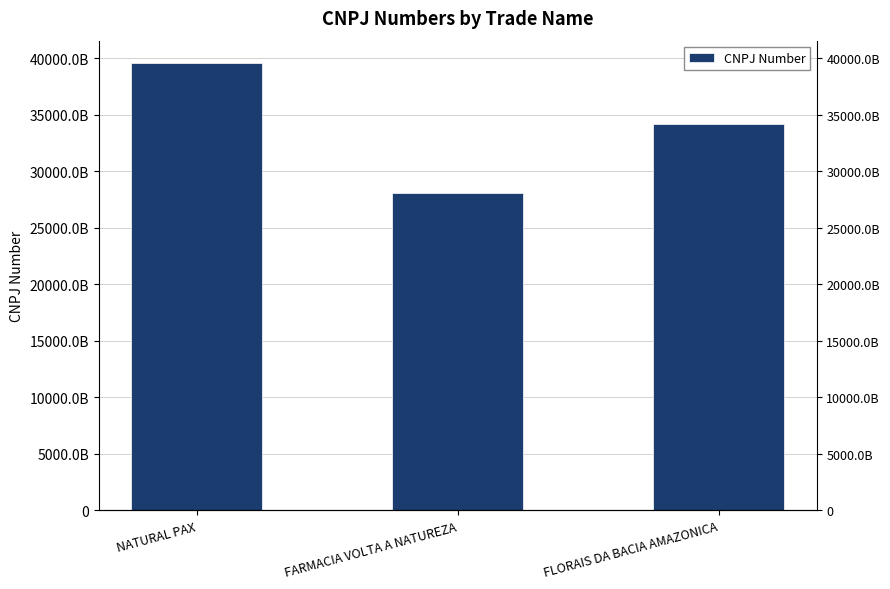

True or false: the data shows 28029018000135 at FARMACIA VOLTA A NATUREZA.

True